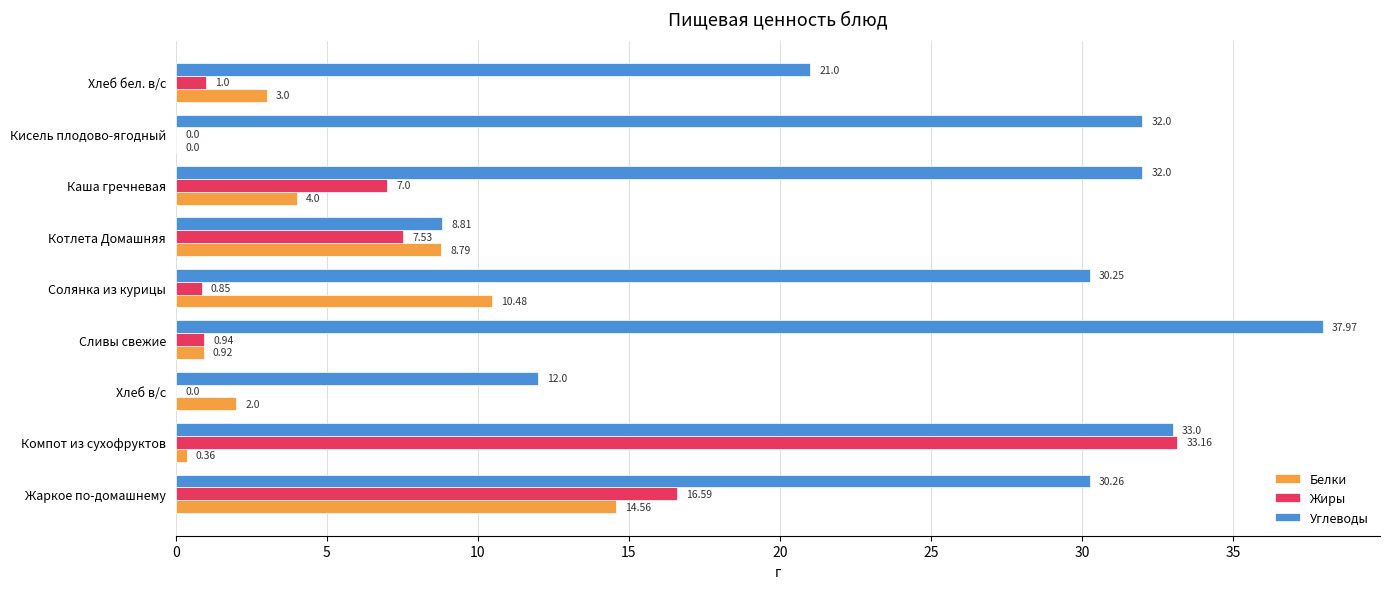

Which series has the largest total across all categories?

Углеводы